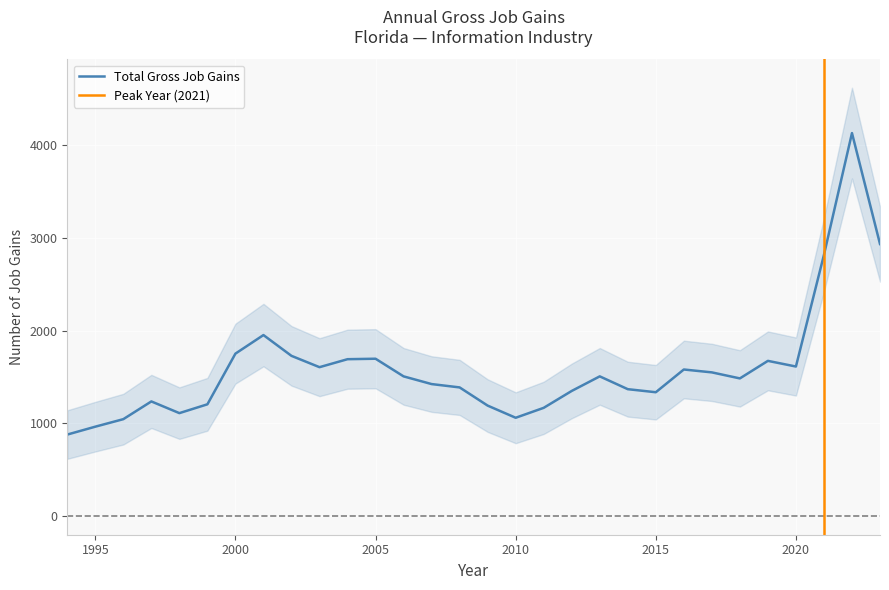

True or false: Expanding Establishments and Opening Establishments intersect in this chart.

False